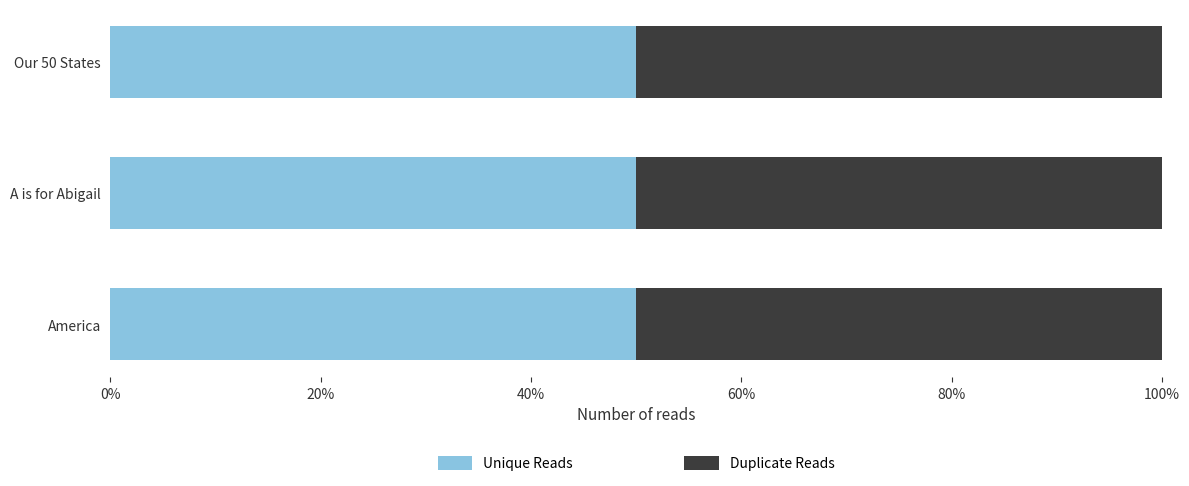

What position from the right is A is for Abigail?

2